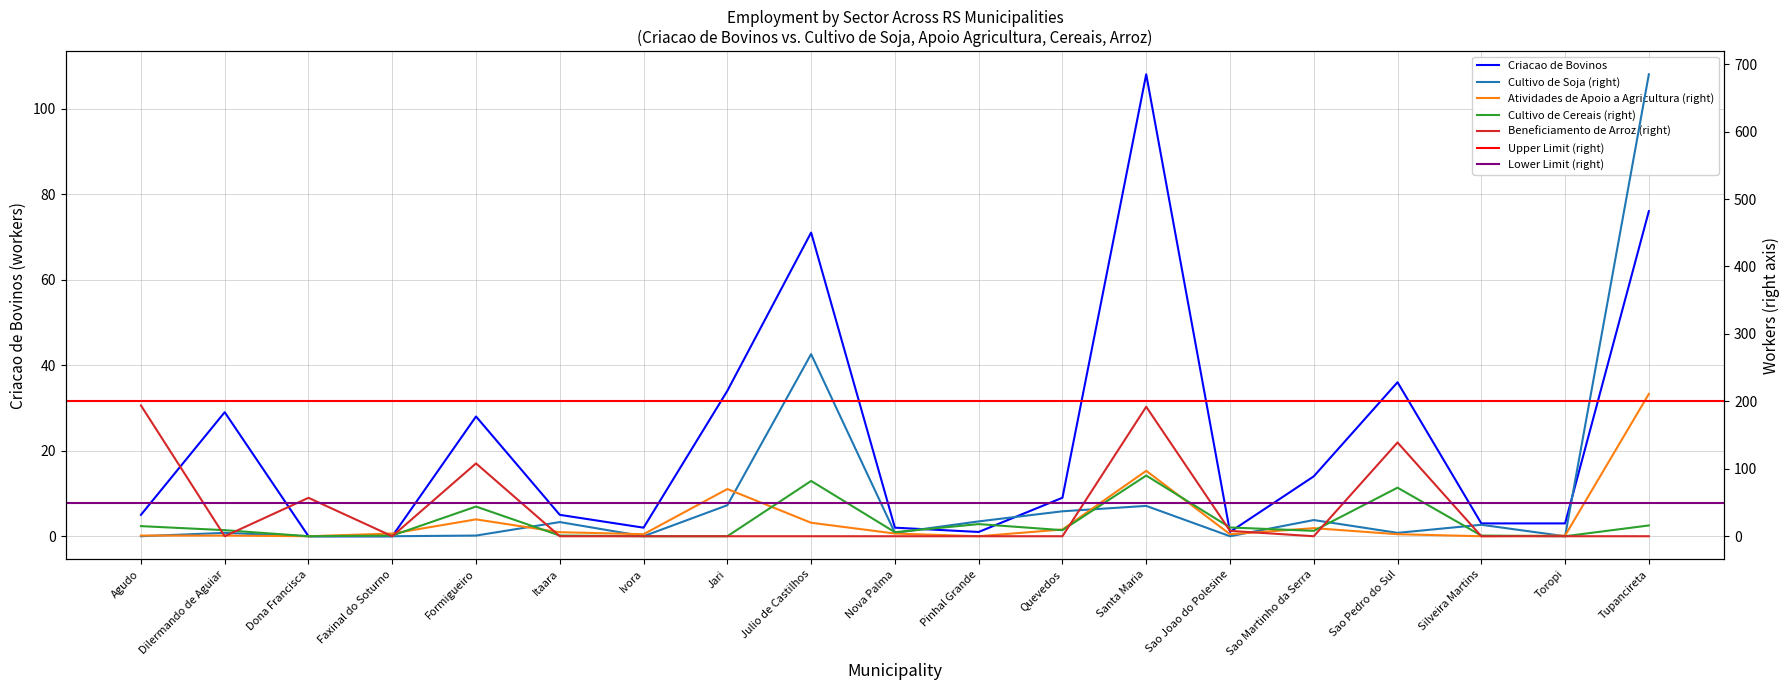

The value of Criacao de Bovinos at Agudo is 5. True or false?

True